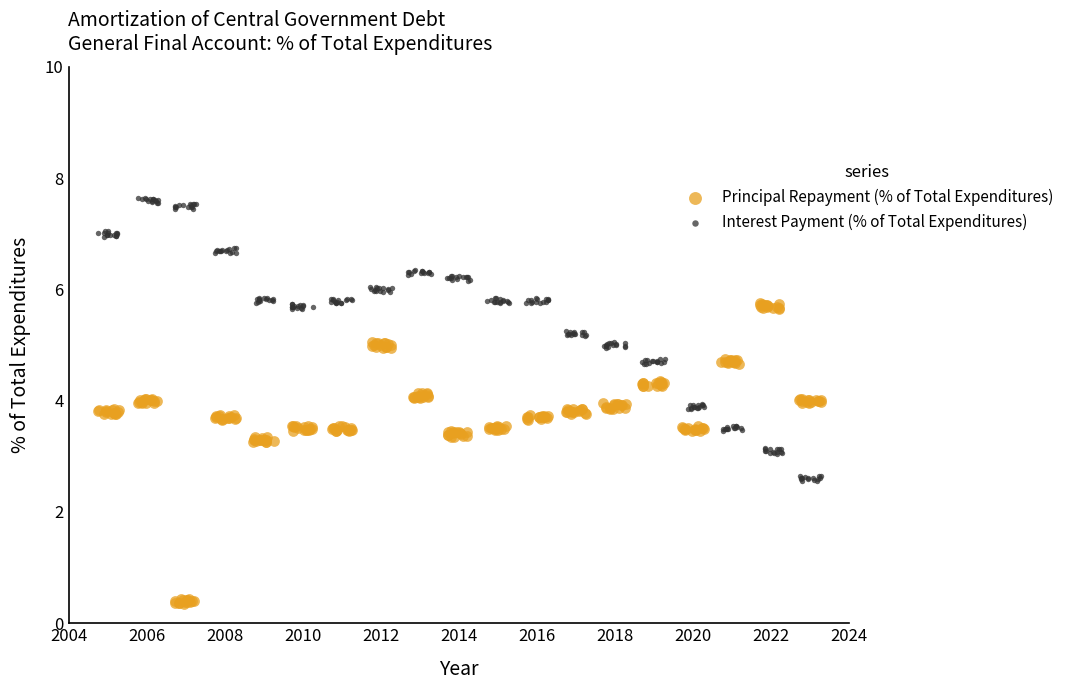

Which series contains the highest Y value?

Interest Payment (% of Total Expenditures)